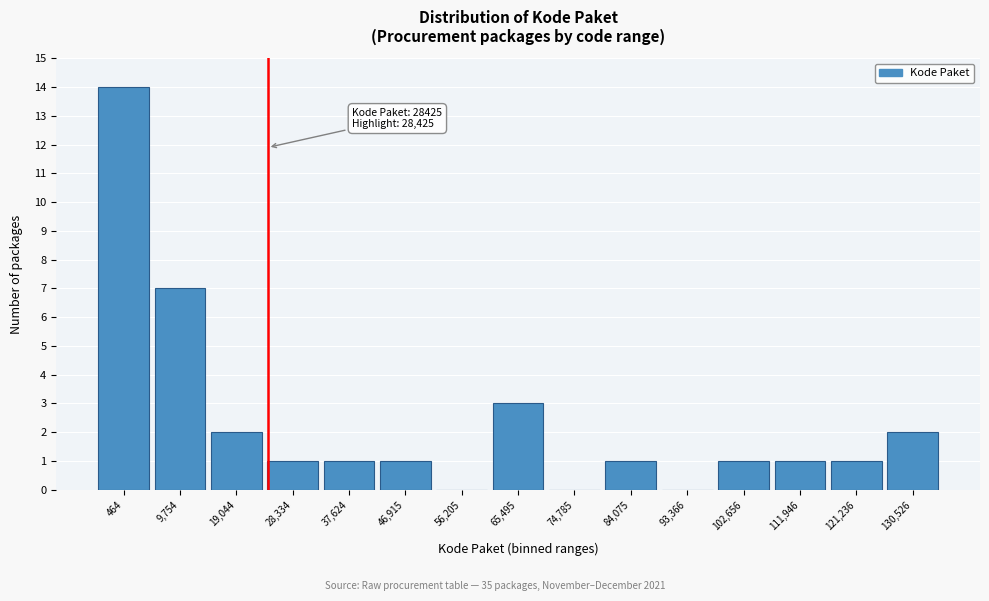

Reading left to right, extract all data points from this chart.

464=14	9,754=7	19,044=2	28,334=1	37,624=1	46,915=1	56,205=0	65,495=3	74,785=0	84,075=1	93,366=0	102,656=1	111,946=1	121,236=1	130,526=2